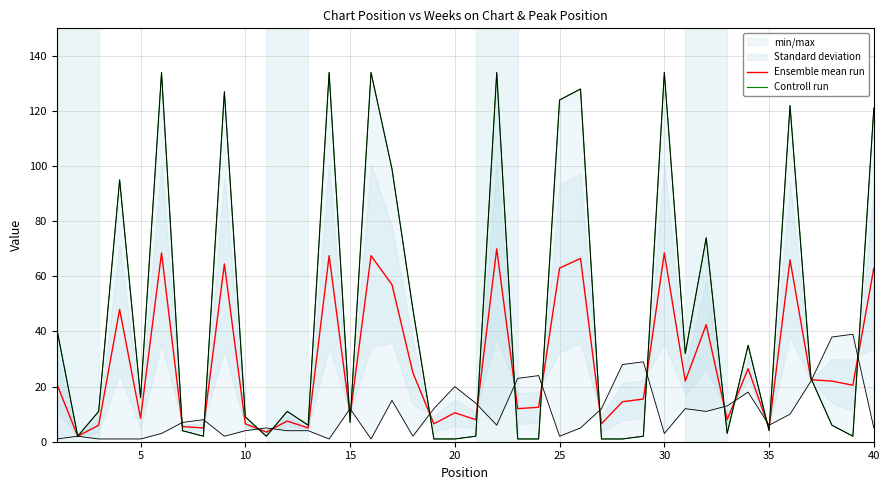

What is the smallest value displayed?

1.0